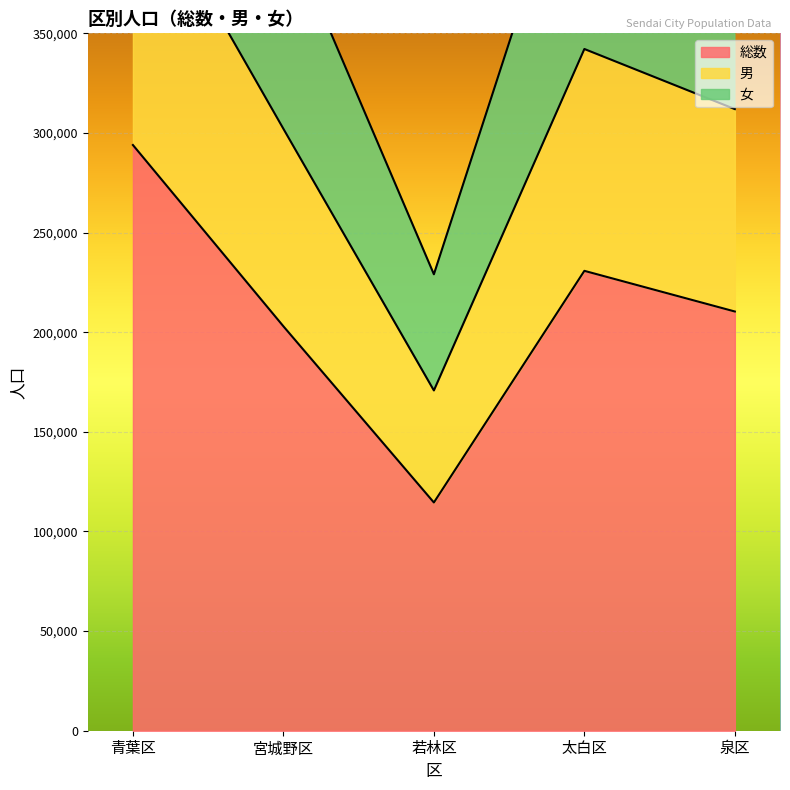

True or false: 総数 has a value of 114537 at 若林区.

True